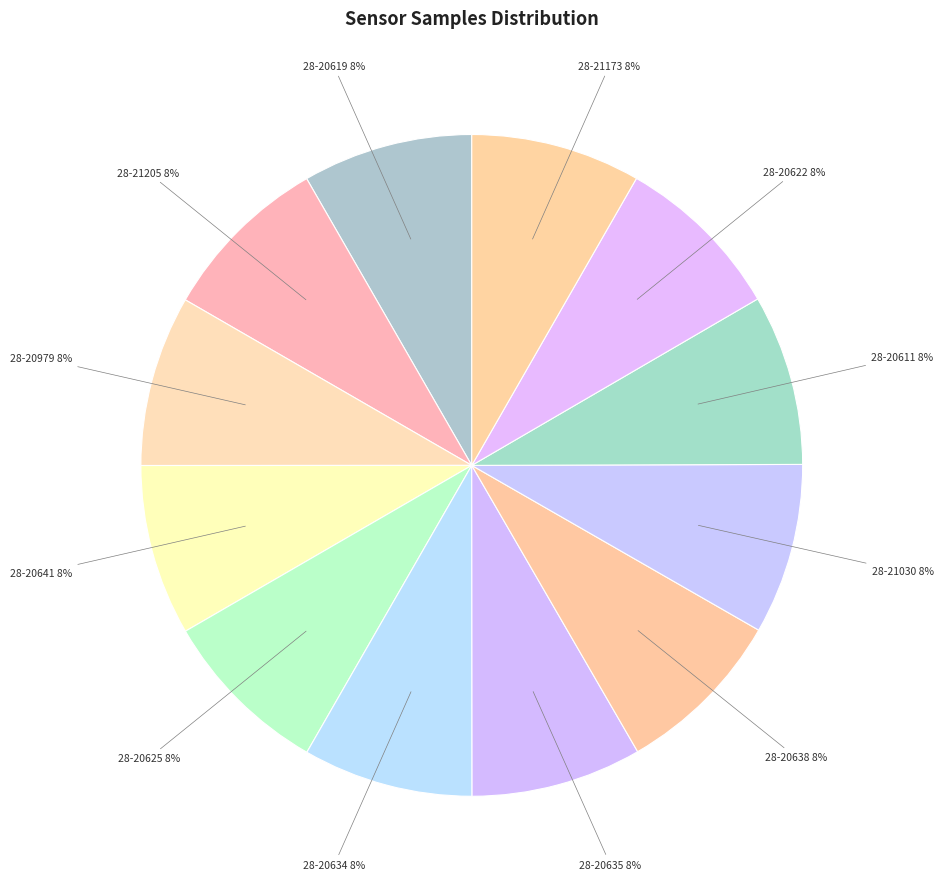

What is the ratio of the value at 28-20979 to the value at 28-20622?

1.0